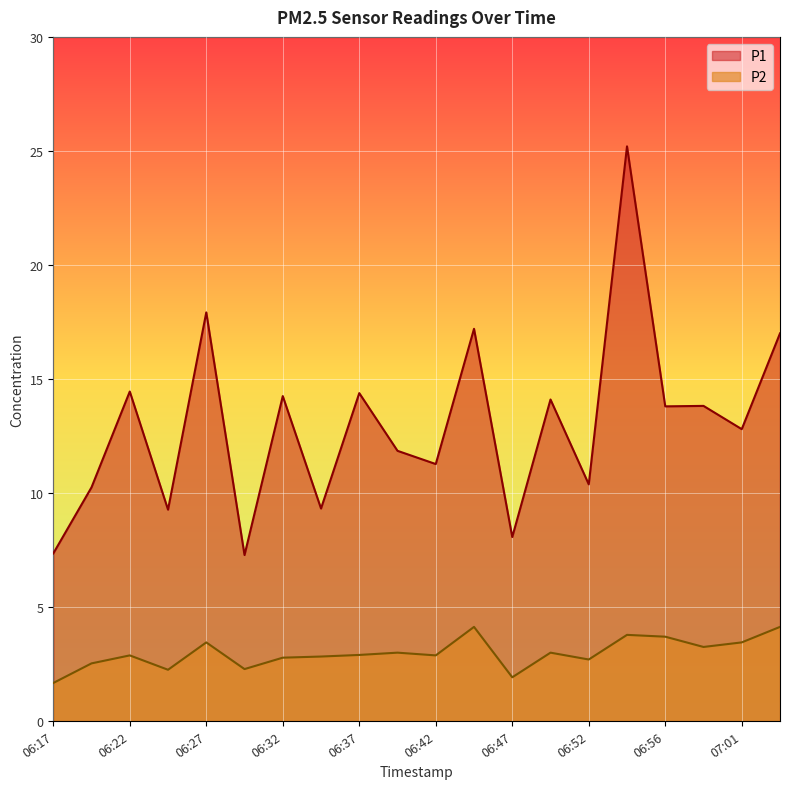

Where does the P2 series first go above 2?

06:20